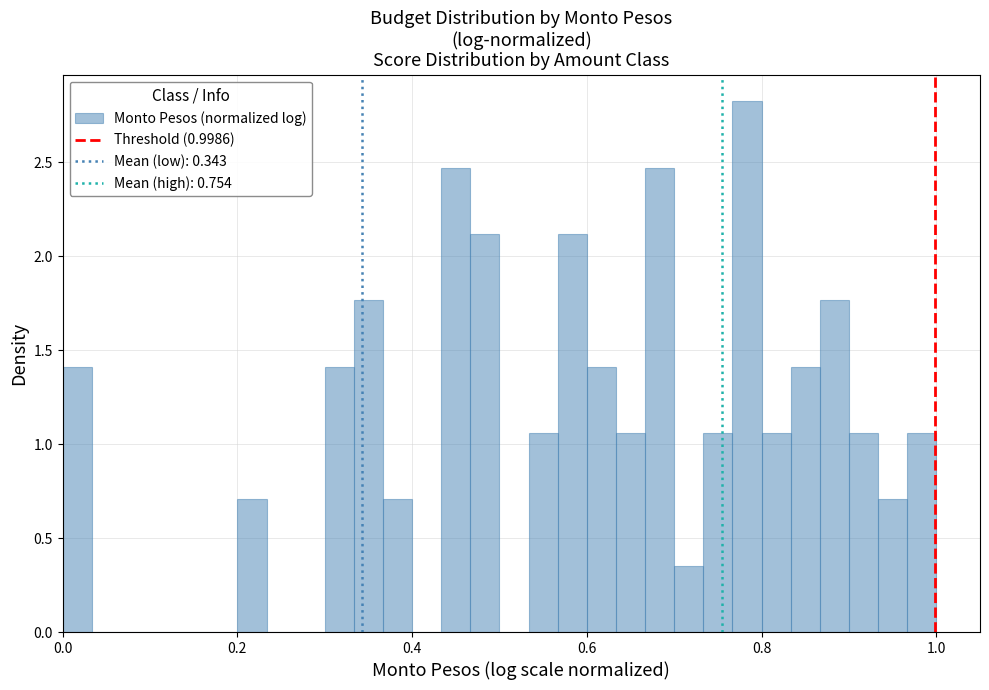

Around what value on the x-axis is the tallest bar? Give the approximate position of its centre, as read against the axis.

0.78